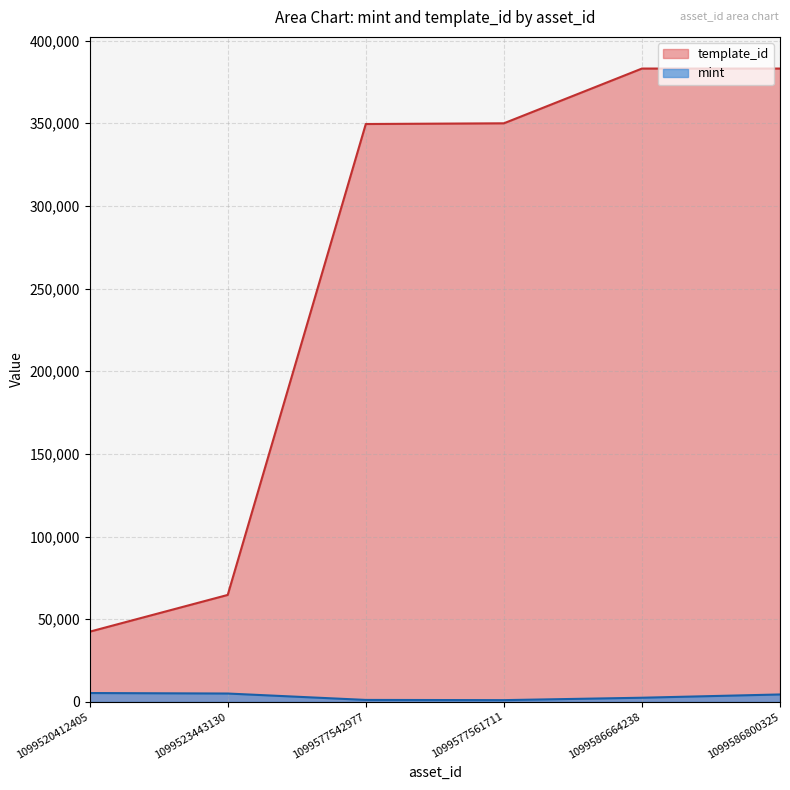

What value does the mint series have at 1099577561711, to the nearest 50?

1000